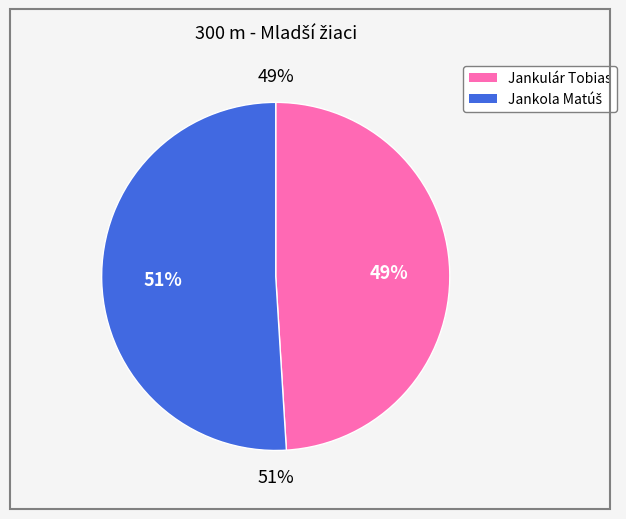

What is the change in value from Jankulár Tobias to Jankola Matúš?

+1.9